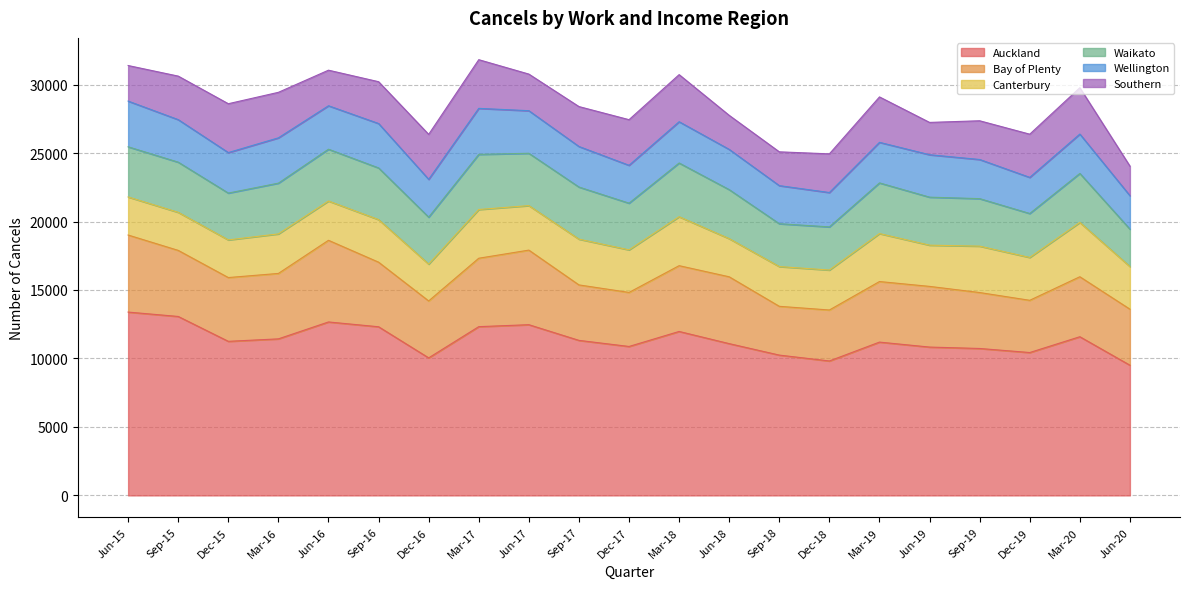

At how many categories does at least one series exceed 10604?

16